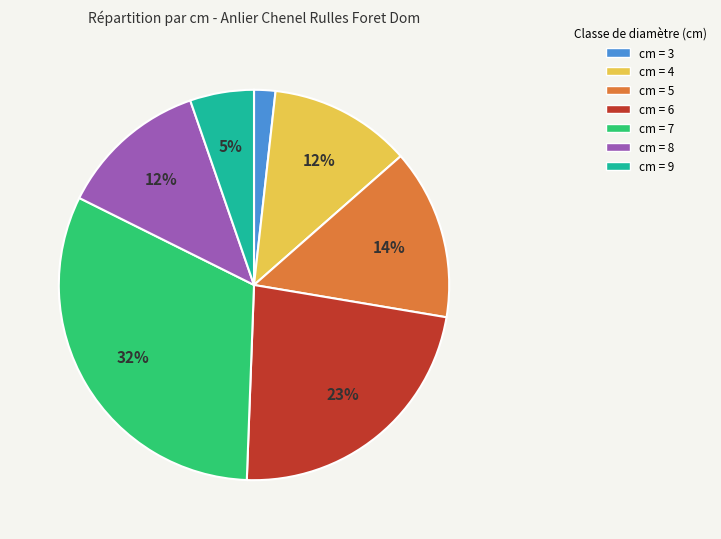

Do cm = 5 and cm = 6 together represent more than half of the pie?

No